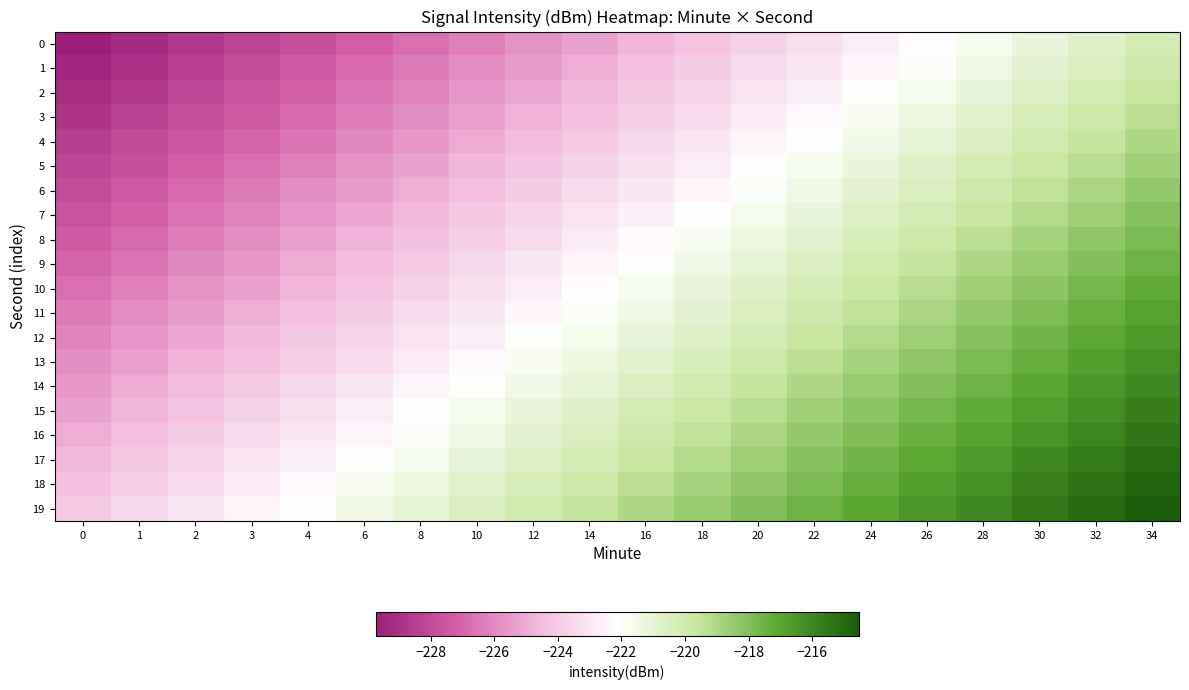

Reading left to right, transcribe all the data shown in this chart.

0: 0=-229.7	1=-229.2	2=-228.7	3=-228.2	4=-227.7	6=-227.2	8=-226.7	10=-226.2	12=-225.7	14=-225.2	16=-224.7	18=-224.2	20=-223.7	22=-223.2	24=-222.7	26=-222.2	28=-221.7	30=-221.2	32=-220.7	34=-220.2
1: 0=-229.4	1=-228.9	2=-228.4	3=-227.9	4=-227.4	6=-226.9	8=-226.4	10=-225.9	12=-225.4	14=-224.9	16=-224.4	18=-223.9	20=-223.4	22=-222.9	24=-222.4	26=-221.9	28=-221.4	30=-220.9	32=-220.4	34=-219.9
2: 0=-229.1	1=-228.6	2=-228.1	3=-227.6	4=-227.1	6=-226.6	8=-226.1	10=-225.6	12=-225.1	14=-224.6	16=-224.1	18=-223.6	20=-223.1	22=-222.6	24=-222.1	26=-221.6	28=-221.1	30=-220.6	32=-220.1	34=-219.6
3: 0=-228.8	1=-228.3	2=-227.8	3=-227.3	4=-226.8	6=-226.3	8=-225.8	10=-225.3	12=-224.8	14=-224.3	16=-223.8	18=-223.3	20=-222.8	22=-222.3	24=-221.8	26=-221.3	28=-220.8	30=-220.3	32=-219.8	34=-219.3
4: 0=-228.5	1=-228.0	2=-227.5	3=-227.0	4=-226.5	6=-226.0	8=-225.5	10=-225.0	12=-224.5	14=-224.0	16=-223.5	18=-223.0	20=-222.5	22=-222.0	24=-221.5	26=-221.0	28=-220.5	30=-220.0	32=-219.5	34=-219.0
5: 0=-228.2	1=-227.7	2=-227.2	3=-226.7	4=-226.2	6=-225.7	8=-225.2	10=-224.7	12=-224.2	14=-223.7	16=-223.2	18=-222.7	20=-222.2	22=-221.7	24=-221.2	26=-220.7	28=-220.2	30=-219.7	32=-219.2	34=-218.7
6: 0=-227.9	1=-227.4	2=-226.9	3=-226.4	4=-225.9	6=-225.4	8=-224.9	10=-224.4	12=-223.9	14=-223.4	16=-222.9	18=-222.4	20=-221.9	22=-221.4	24=-220.9	26=-220.4	28=-219.9	30=-219.4	32=-218.9	34=-218.4
7: 0=-227.6	1=-227.1	2=-226.6	3=-226.1	4=-225.6	6=-225.1	8=-224.6	10=-224.1	12=-223.6	14=-223.1	16=-222.6	18=-222.1	20=-221.6	22=-221.1	24=-220.6	26=-220.1	28=-219.6	30=-219.1	32=-218.6	34=-218.1
8: 0=-227.3	1=-226.8	2=-226.3	3=-225.8	4=-225.3	6=-224.8	8=-224.3	10=-223.8	12=-223.3	14=-222.8	16=-222.3	18=-221.8	20=-221.3	22=-220.8	24=-220.3	26=-219.8	28=-219.3	30=-218.8	32=-218.3	34=-217.8
9: 0=-227.0	1=-226.5	2=-226.0	3=-225.5	4=-225.0	6=-224.5	8=-224.0	10=-223.5	12=-223.0	14=-222.5	16=-222.0	18=-221.5	20=-221.0	22=-220.5	24=-220.0	26=-219.5	28=-219.0	30=-218.5	32=-218.0	34=-217.5
10: 0=-226.7	1=-226.2	2=-225.7	3=-225.2	4=-224.7	6=-224.2	8=-223.7	10=-223.2	12=-222.7	14=-222.2	16=-221.7	18=-221.2	20=-220.7	22=-220.2	24=-219.7	26=-219.2	28=-218.7	30=-218.2	32=-217.7	34=-217.2
11: 0=-226.4	1=-225.9	2=-225.4	3=-224.9	4=-224.4	6=-223.9	8=-223.4	10=-222.9	12=-222.4	14=-221.9	16=-221.4	18=-220.9	20=-220.4	22=-219.9	24=-219.4	26=-218.9	28=-218.4	30=-217.9	32=-217.4	34=-216.9
12: 0=-226.1	1=-225.6	2=-225.1	3=-224.6	4=-224.1	6=-223.6	8=-223.1	10=-222.6	12=-222.1	14=-221.6	16=-221.1	18=-220.6	20=-220.1	22=-219.6	24=-219.1	26=-218.6	28=-218.1	30=-217.6	32=-217.1	34=-216.6
13: 0=-225.8	1=-225.3	2=-224.8	3=-224.3	4=-223.8	6=-223.3	8=-222.8	10=-222.3	12=-221.8	14=-221.3	16=-220.8	18=-220.3	20=-219.8	22=-219.3	24=-218.8	26=-218.3	28=-217.8	30=-217.3	32=-216.8	34=-216.3
14: 0=-225.5	1=-225.0	2=-224.5	3=-224.0	4=-223.5	6=-223.0	8=-222.5	10=-222.0	12=-221.5	14=-221.0	16=-220.5	18=-220.0	20=-219.5	22=-219.0	24=-218.5	26=-218.0	28=-217.5	30=-217.0	32=-216.5	34=-216.0
15: 0=-225.2	1=-224.7	2=-224.2	3=-223.7	4=-223.2	6=-222.7	8=-222.2	10=-221.7	12=-221.2	14=-220.7	16=-220.2	18=-219.7	20=-219.2	22=-218.7	24=-218.2	26=-217.7	28=-217.2	30=-216.7	32=-216.2	34=-215.7
16: 0=-224.9	1=-224.4	2=-223.9	3=-223.4	4=-222.9	6=-222.4	8=-221.9	10=-221.4	12=-220.9	14=-220.4	16=-219.9	18=-219.4	20=-218.9	22=-218.4	24=-217.9	26=-217.4	28=-216.9	30=-216.4	32=-215.9	34=-215.4
17: 0=-224.6	1=-224.1	2=-223.6	3=-223.1	4=-222.6	6=-222.1	8=-221.6	10=-221.1	12=-220.6	14=-220.1	16=-219.6	18=-219.1	20=-218.6	22=-218.1	24=-217.6	26=-217.1	28=-216.6	30=-216.1	32=-215.6	34=-215.1
18: 0=-224.3	1=-223.8	2=-223.3	3=-222.8	4=-222.3	6=-221.8	8=-221.3	10=-220.8	12=-220.3	14=-219.8	16=-219.3	18=-218.8	20=-218.3	22=-217.8	24=-217.3	26=-216.8	28=-216.3	30=-215.8	32=-215.3	34=-214.8
19: 0=-224.0	1=-223.5	2=-223.0	3=-222.5	4=-222.0	6=-221.5	8=-221.0	10=-220.5	12=-220.0	14=-219.5	16=-219.0	18=-218.5	20=-218.0	22=-217.5	24=-217.0	26=-216.5	28=-216.0	30=-215.5	32=-215.0	34=-214.5